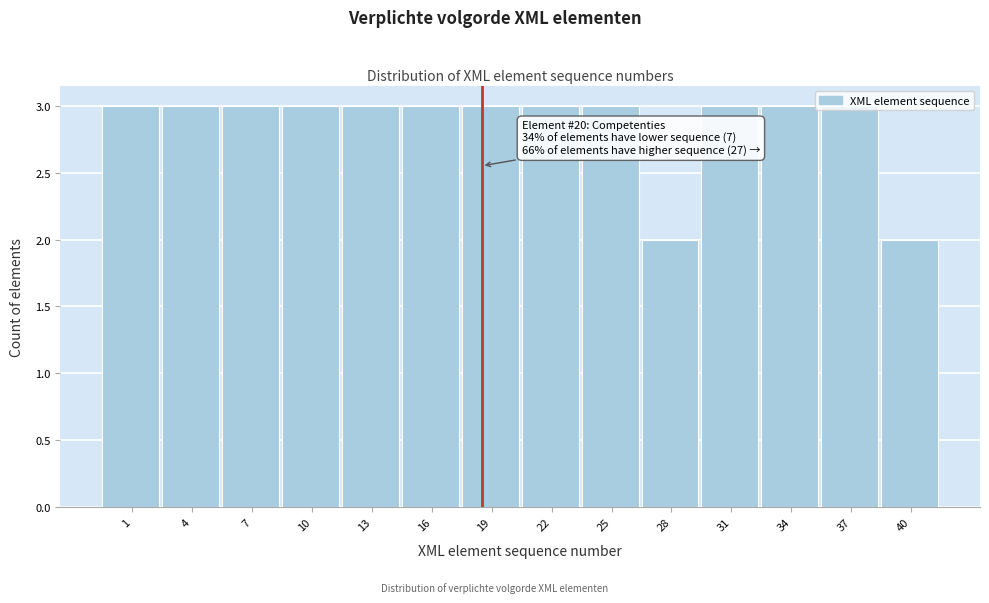

What is the value of the 10th bar from the left?

2